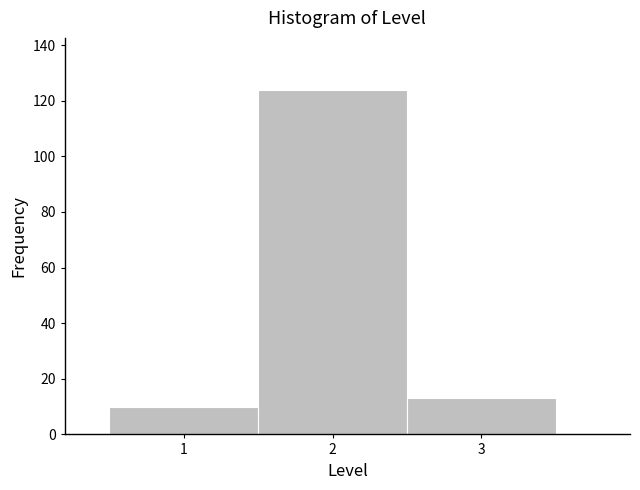

Reading left to right, transcribe this chart: for each bar, give the range it covers on the x-axis and its height. The values are not printed on the chart, so give them approximately, as read against the axis.

0.5 to 1.5: 10
1.5 to 2.5: 124
2.5 to 3.5: 14